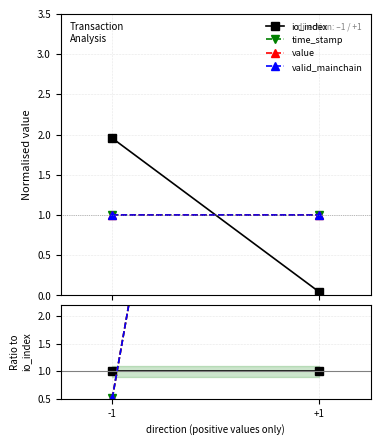

What is the average value of the io_index series?

1.0